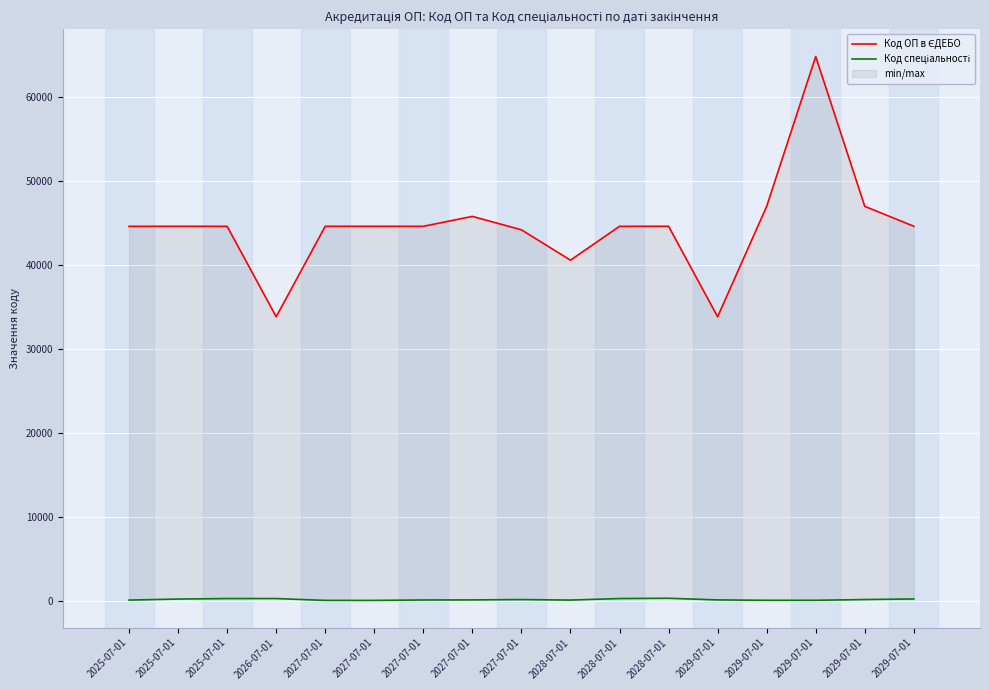

Rank the categories by Код ОП в ЄДЕБО value from lowest to highest.

2029-07-01, 2026-07-01, 2028-07-01, 2027-07-01, 2025-07-01, 2028-07-01, 2025-07-01, 2027-07-01, 2027-07-01, 2027-07-01, 2025-07-01, 2029-07-01, 2028-07-01, 2027-07-01, 2029-07-01, 2029-07-01, 2029-07-01